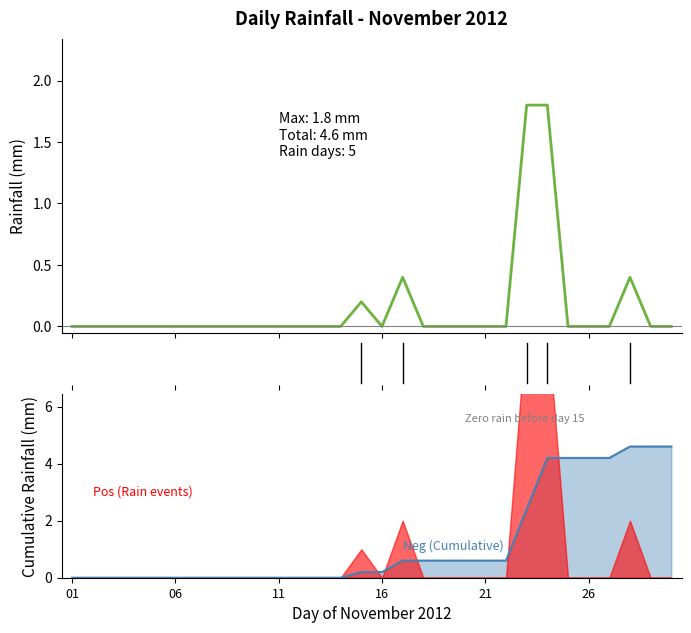

What is the label of the 10th point from the right?

21